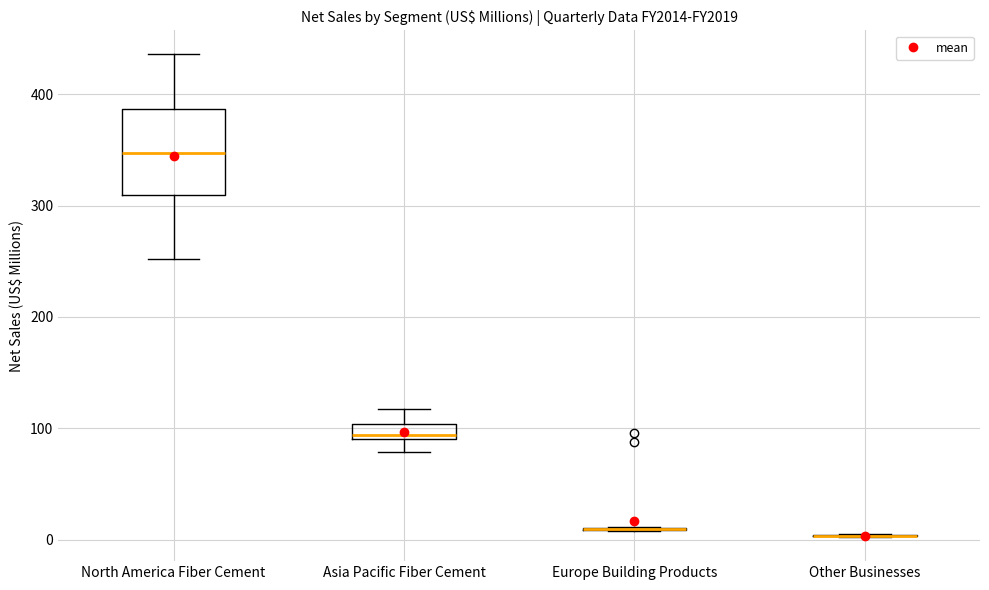

Comparing the boxes themselves (not the whiskers), which one is the tallest?

North America Fiber Cement